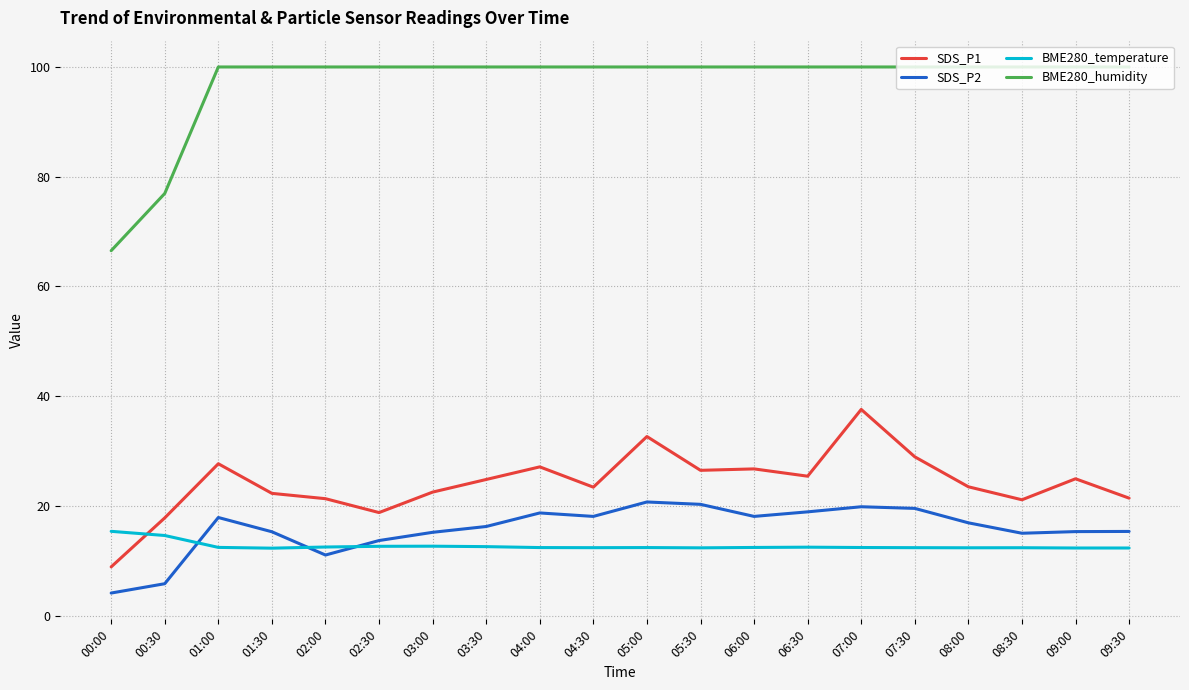

Rank the series by their maximum value, from highest to lowest.

BME280_humidity, SDS_P1, SDS_P2, BME280_temperature